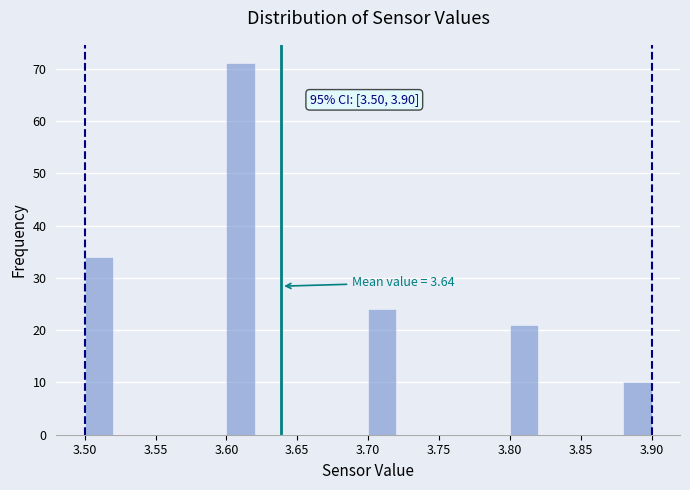

Over which range of the x-axis is the bar tallest?

3.60 to 3.62